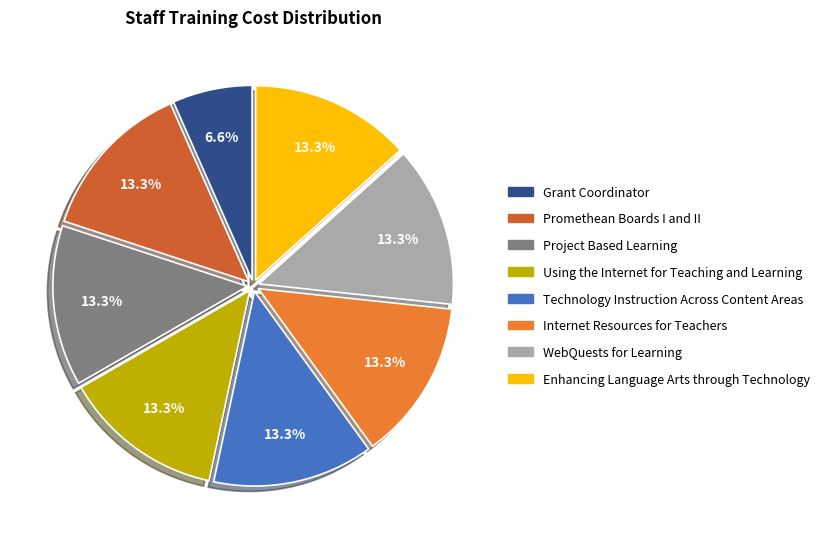

What is the ratio of the value at Grant Coordinator to the value at Project Based Learning?

0.5